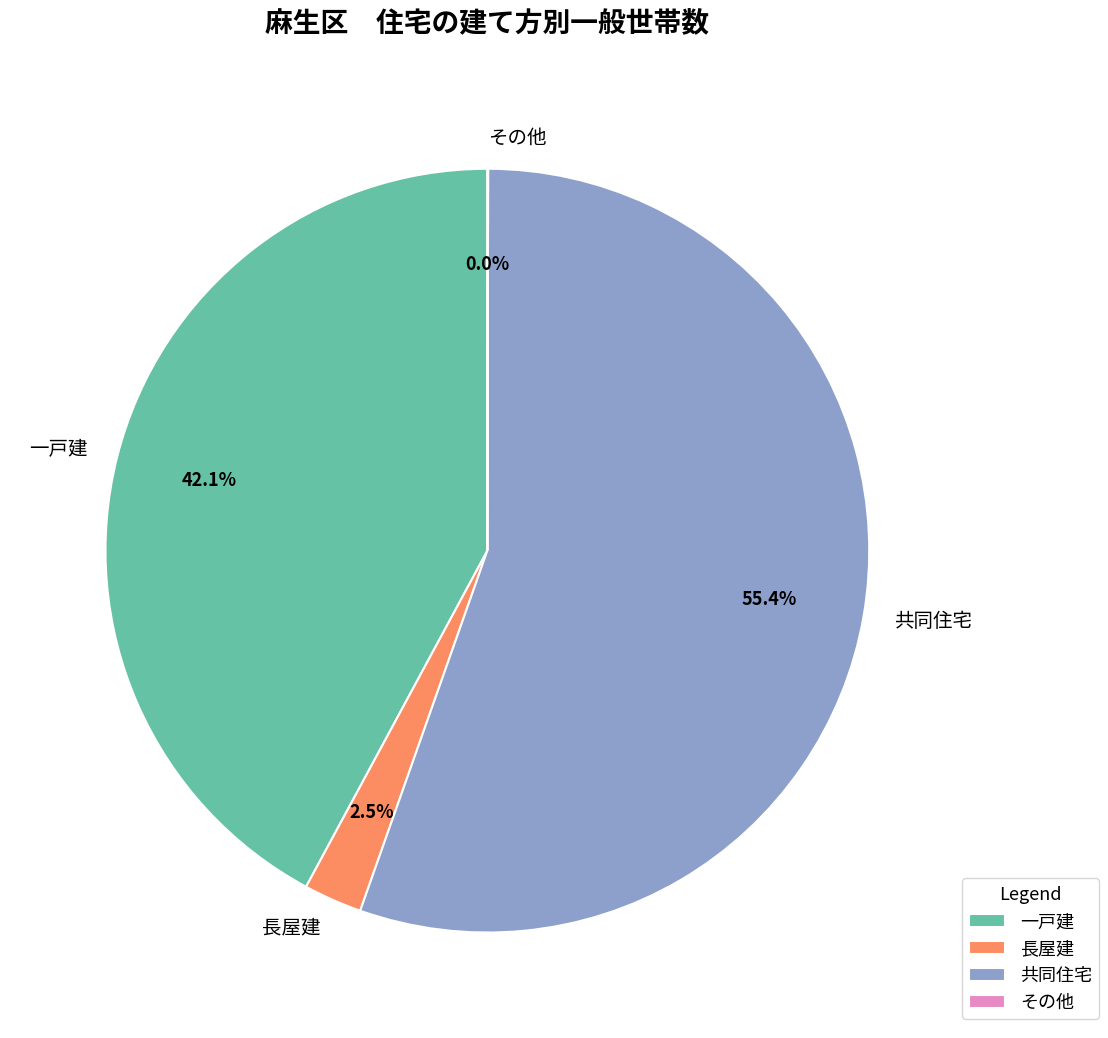

How much of the chart is everything except 共同住宅?

44.6%